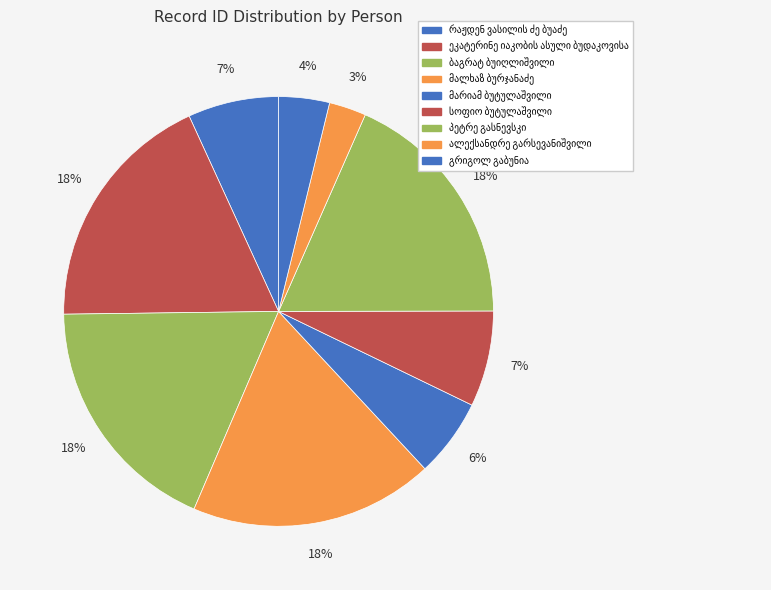

What percentage is the ეკატერინე იაკობის ასული ბუდაკოვისა slice, to the nearest percent?

18%